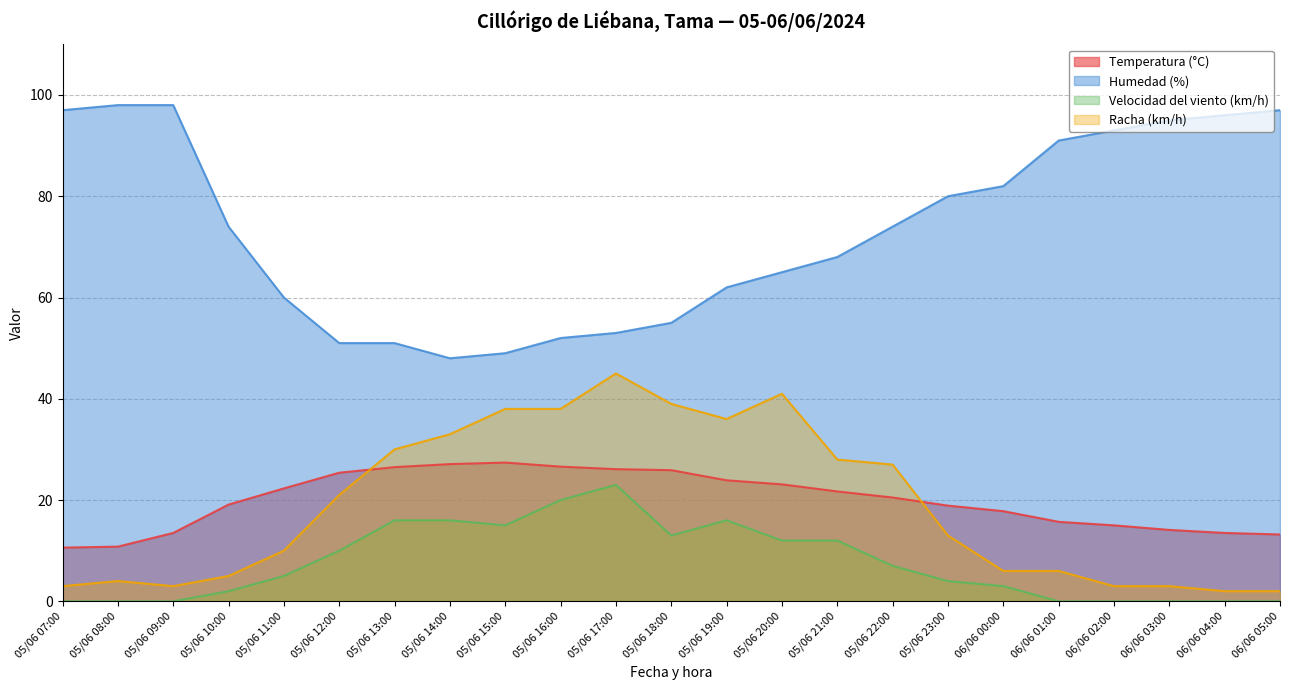

Is it true that Velocidad del viento (km/h) equals 12.0 at 05/06 21:00?

True